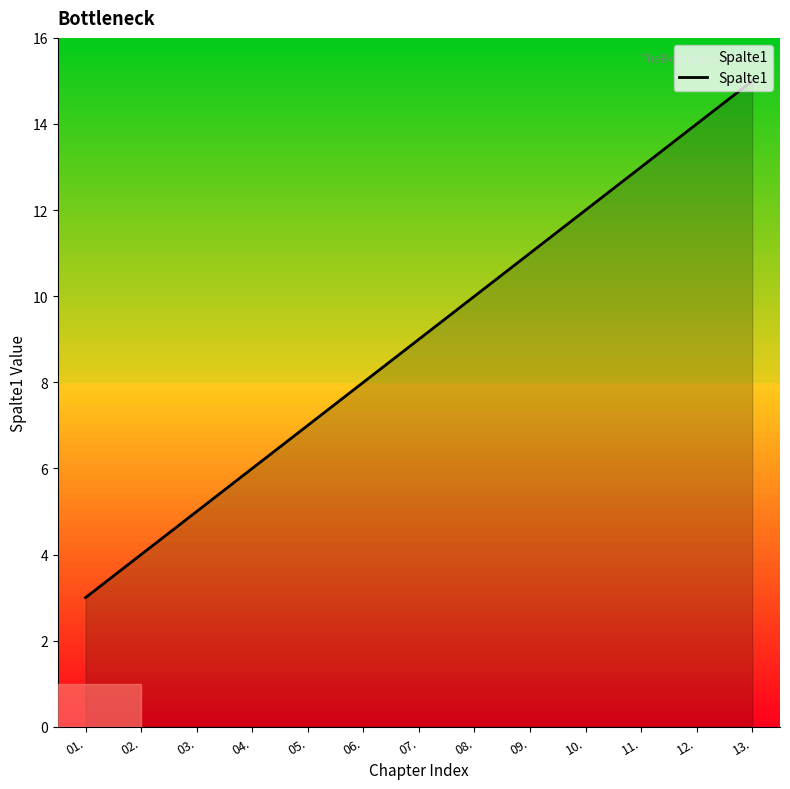

True or false: the data has more than 2 interior local peaks.

False